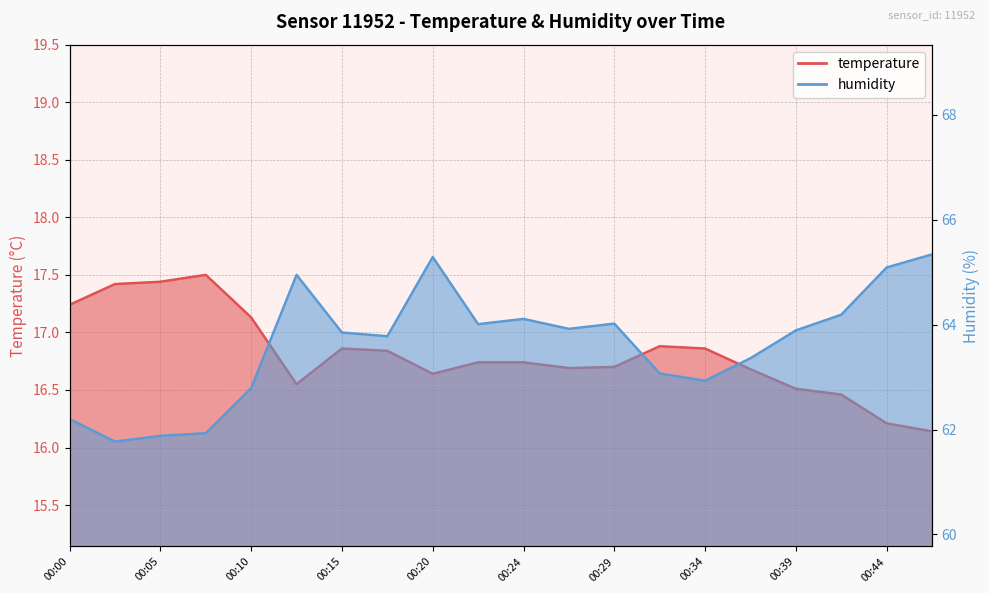

The temperature series shows 16.8 at 00:17. True or false?

True